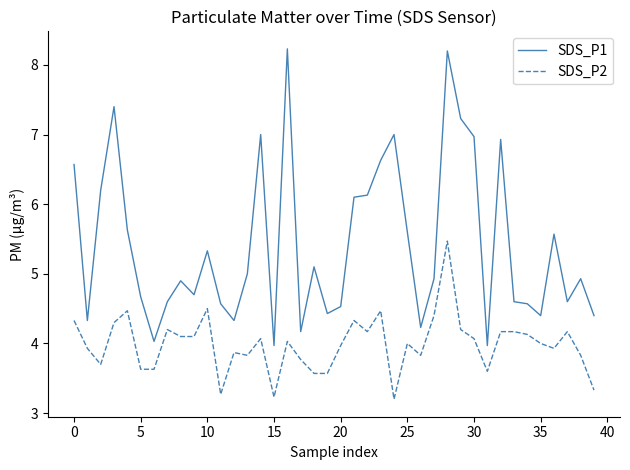

True or false: SDS_P2 and SDS_P1 intersect in this chart.

False